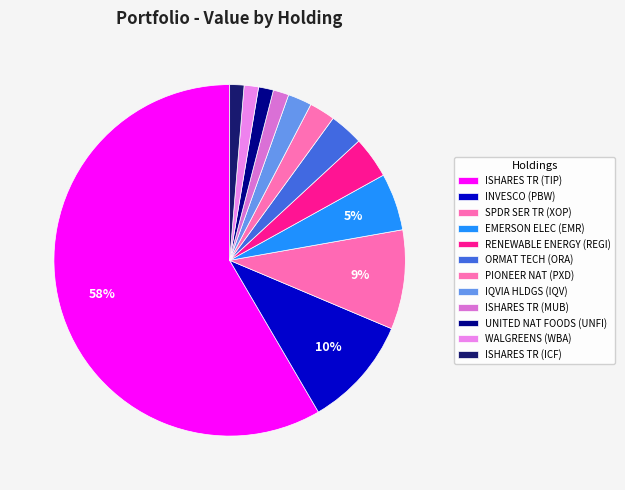

Rank the categories by value from highest to lowest.

TIP, PBW, XOP, EMR, REGI, ORA, PXD, IQV, MUB, UNFI, WBA, ICF